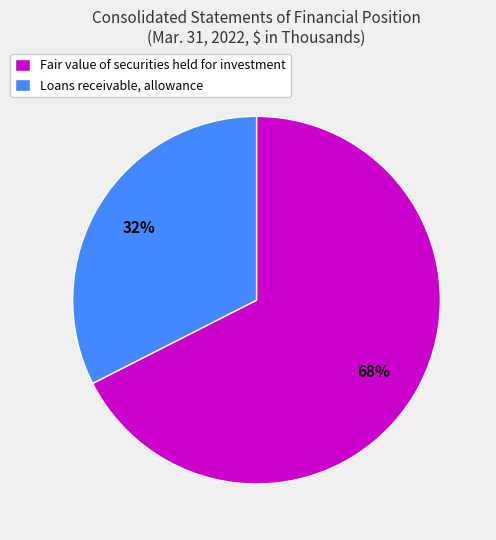

Combined, do Loans receivable, allowance and Fair value of securities held for investment account for over 50%?

Yes